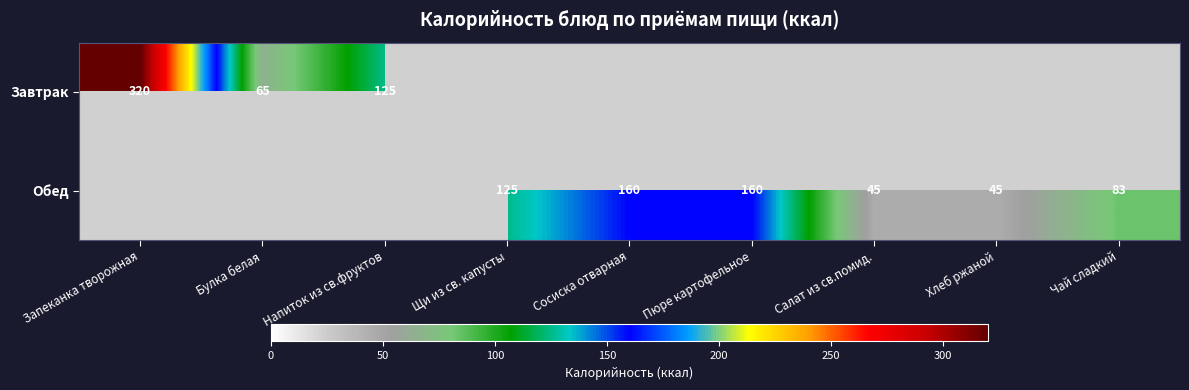

The value of Обед at Чай сладкий is 83. True or false?

True